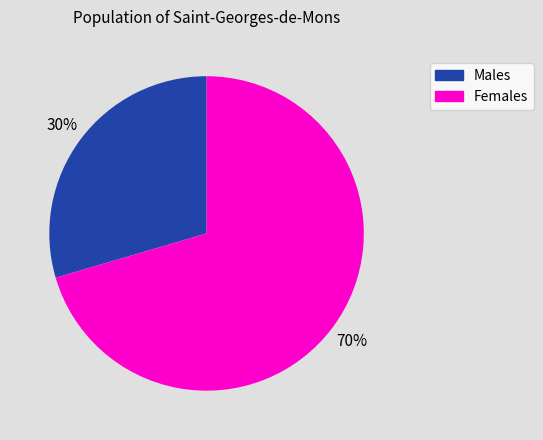

How many slices are in this pie chart?

2